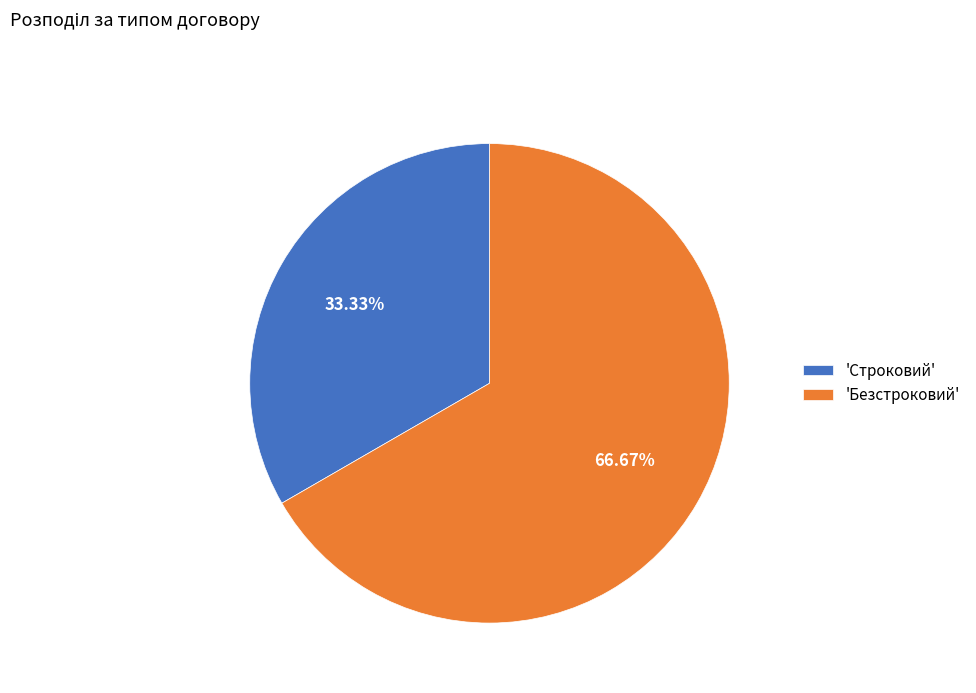

How many slices are in this pie chart?

2